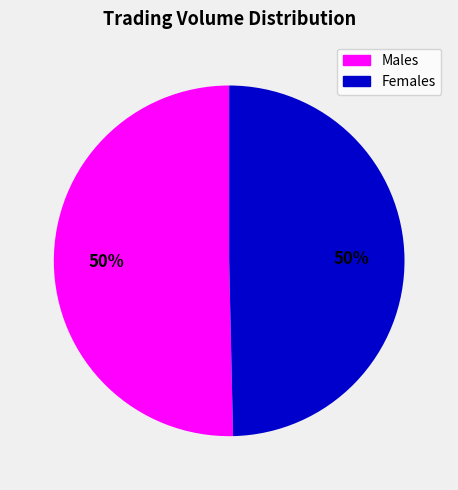

To the nearest percent, what is the average slice percentage?

50%